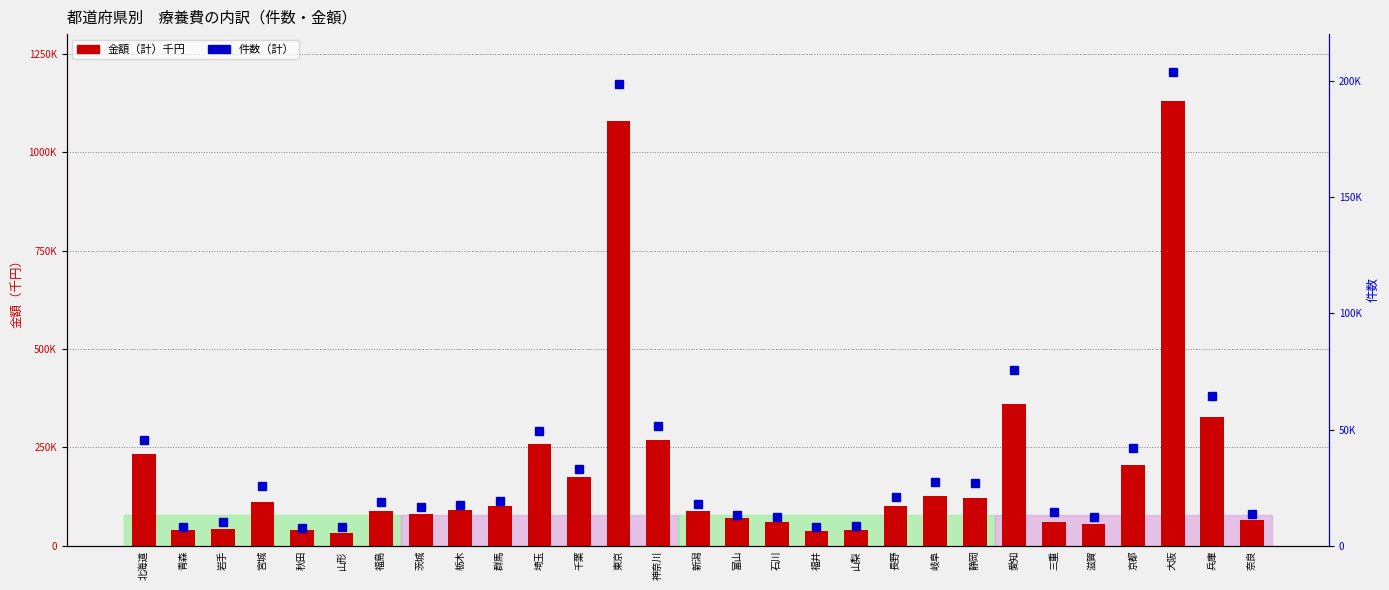

How many values in the 金額（計）千円 series are below 92013?

14